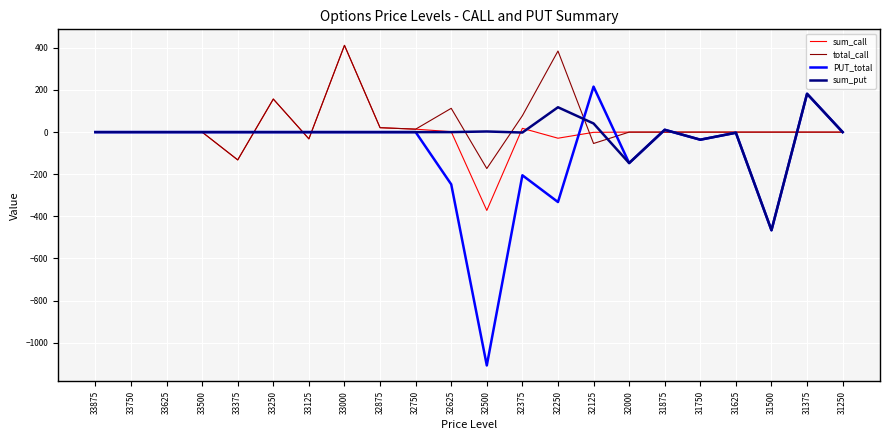

The PUT_total series shows 0 at 33500. True or false?

True